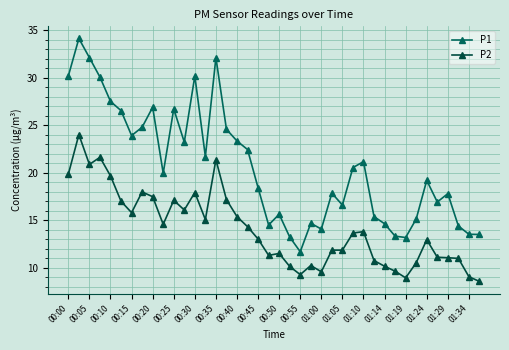

Does the chart have visible grid lines?

Yes